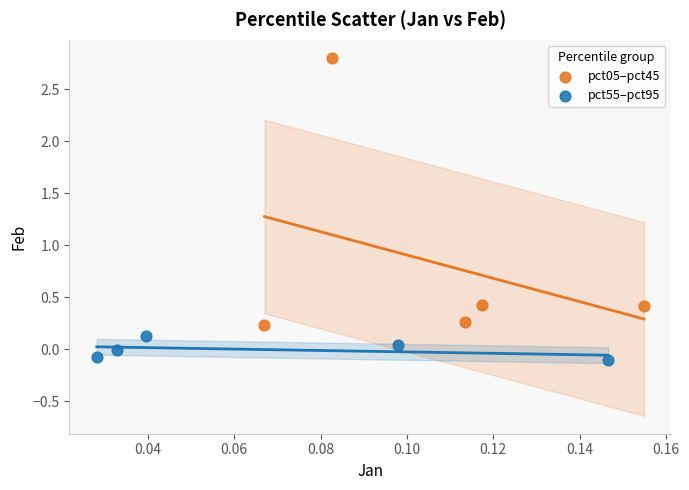

Which series reaches the maximum Y coordinate?

pct05–pct45